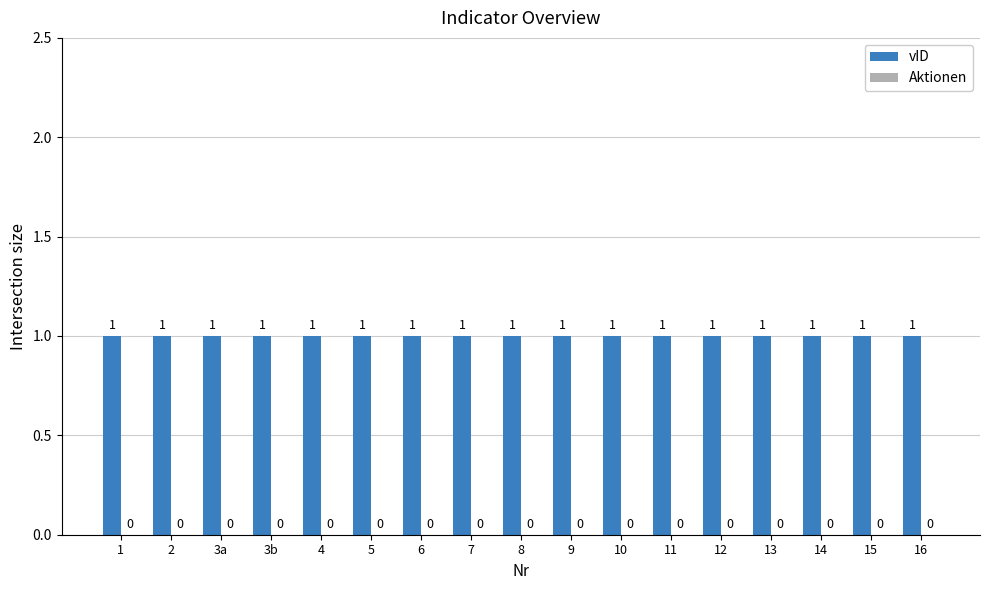

Rank the categories by vID value from highest to lowest.

1, 2, 3a, 3b, 4, 5, 6, 7, 8, 9, 10, 11, 12, 13, 14, 15, 16